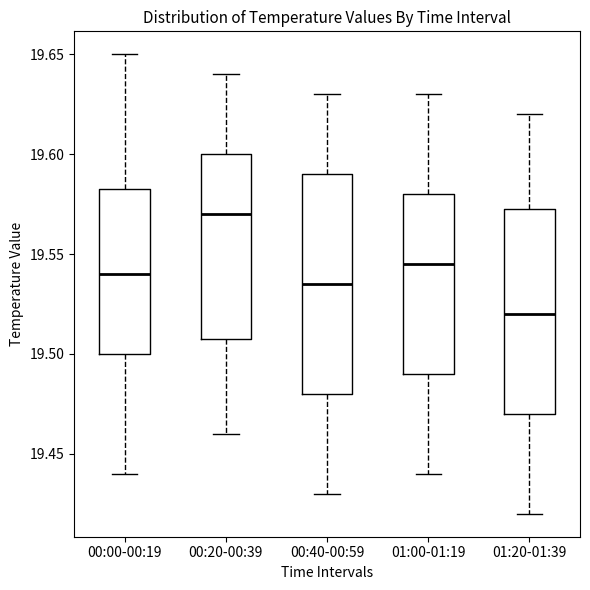

Reading left to right, transcribe this box plot: for each box, give where its median line is, the range the box spans, and where its two whiskers end, as read against the y-axis. The values are not printed on the chart, so give them approximately, as read against the axis.

00:00-00:19: median 19.540, box 19.500 to 19.585, whiskers 19.440 to 19.650
00:20-00:39: median 19.570, box 19.510 to 19.600, whiskers 19.460 to 19.640
00:40-00:59: median 19.535, box 19.480 to 19.590, whiskers 19.430 to 19.630
01:00-01:19: median 19.545, box 19.490 to 19.580, whiskers 19.440 to 19.630
01:20-01:39: median 19.520, box 19.470 to 19.575, whiskers 19.420 to 19.620